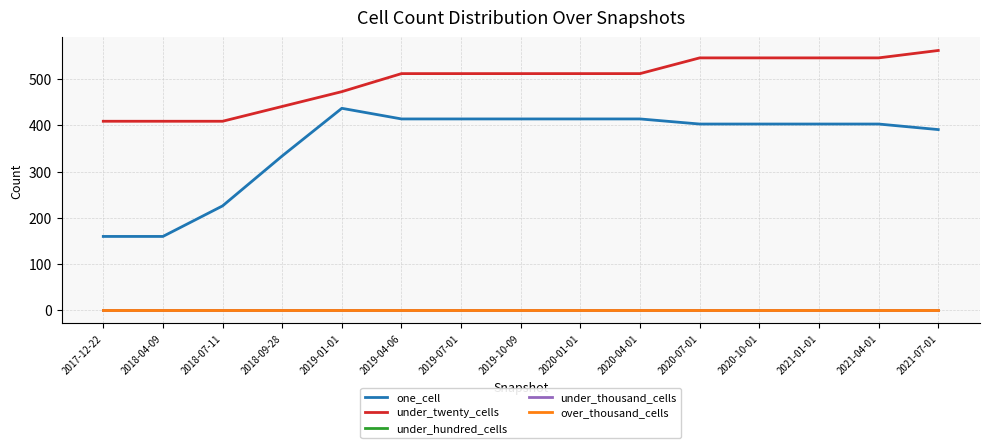

Reading left to right, transcribe all the data shown in this chart.

one_cell: 2017-12-22=160	2018-04-09=160	2018-07-11=226	2018-09-28=334	2019-01-01=437	2019-04-06=414	2019-07-01=414	2019-10-09=414	2020-01-01=414	2020-04-01=414	2020-07-01=403	2020-10-01=403	2021-01-01=403	2021-04-01=403	2021-07-01=391
under_twenty_cells: 2017-12-22=409	2018-04-09=409	2018-07-11=409	2018-09-28=441	2019-01-01=473	2019-04-06=512	2019-07-01=512	2019-10-09=512	2020-01-01=512	2020-04-01=512	2020-07-01=546	2020-10-01=546	2021-01-01=546	2021-04-01=546	2021-07-01=562
under_hundred_cells: 2017-12-22=0	2018-04-09=0	2018-07-11=0	2018-09-28=0	2019-01-01=0	2019-04-06=0	2019-07-01=0	2019-10-09=0	2020-01-01=0	2020-04-01=0	2020-07-01=0	2020-10-01=0	2021-01-01=0	2021-04-01=0	2021-07-01=0
under_thousand_cells: 2017-12-22=0	2018-04-09=0	2018-07-11=0	2018-09-28=0	2019-01-01=0	2019-04-06=0	2019-07-01=0	2019-10-09=0	2020-01-01=0	2020-04-01=0	2020-07-01=0	2020-10-01=0	2021-01-01=0	2021-04-01=0	2021-07-01=0
over_thousand_cells: 2017-12-22=0	2018-04-09=0	2018-07-11=0	2018-09-28=0	2019-01-01=0	2019-04-06=0	2019-07-01=0	2019-10-09=0	2020-01-01=0	2020-04-01=0	2020-07-01=0	2020-10-01=0	2021-01-01=0	2021-04-01=0	2021-07-01=0